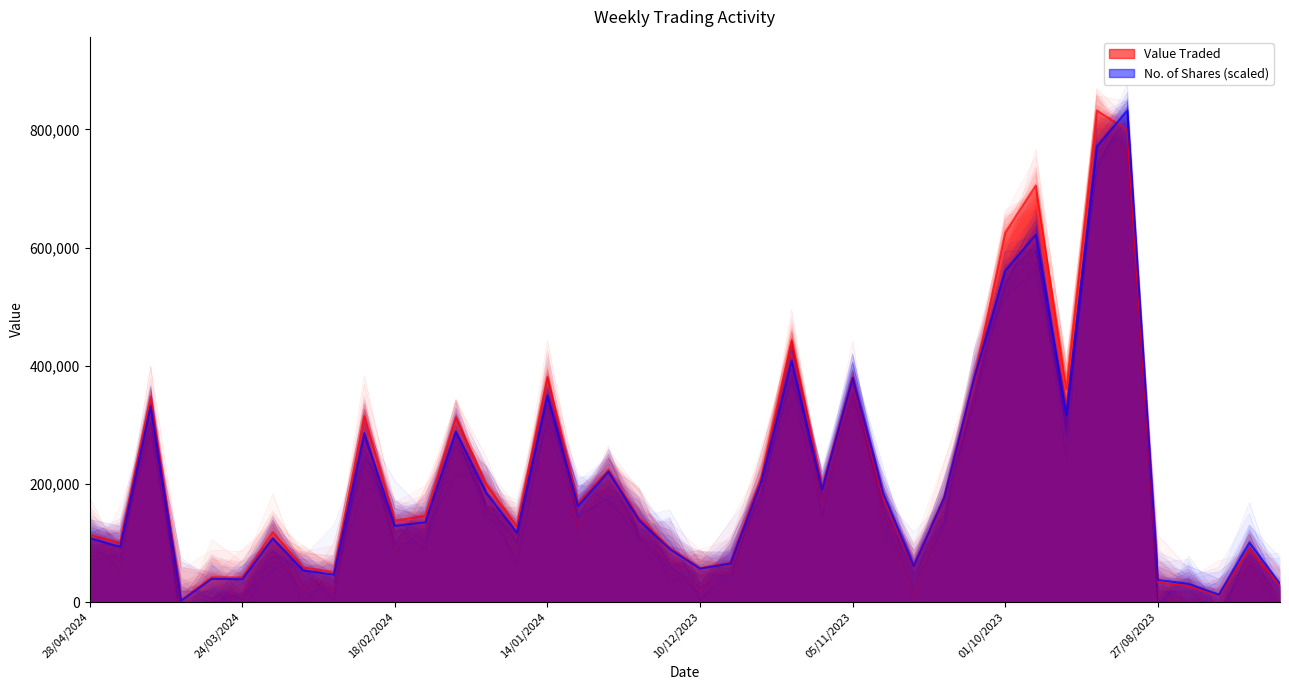

What is the label of the 8th point from the left?

10/03/2024